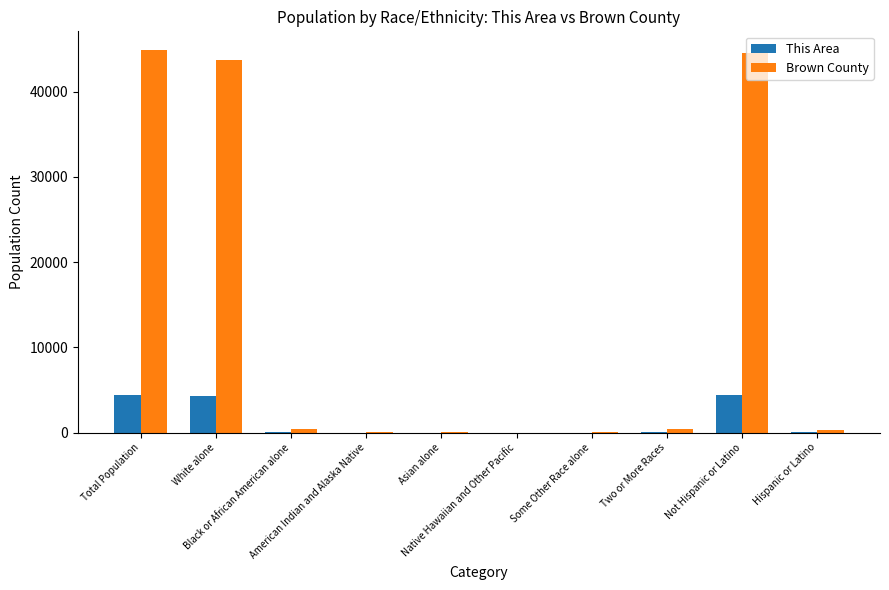

What is the greatest value displayed?

44846